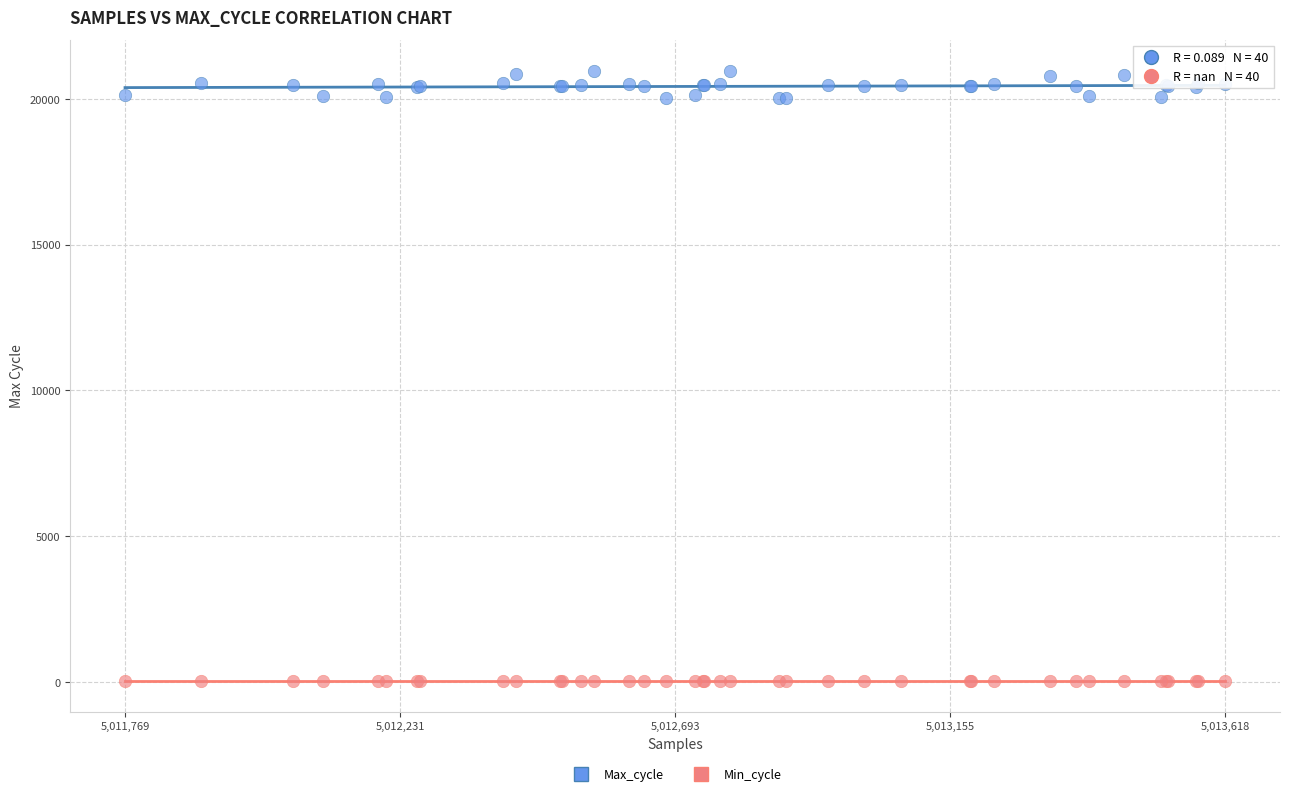

Which series reaches the minimum Y coordinate?

Min_cycle